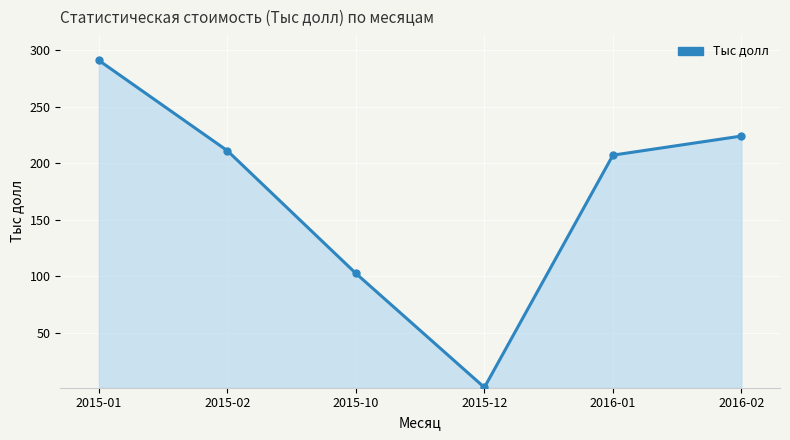

What is the label of the 4th point from the left?

2015-12